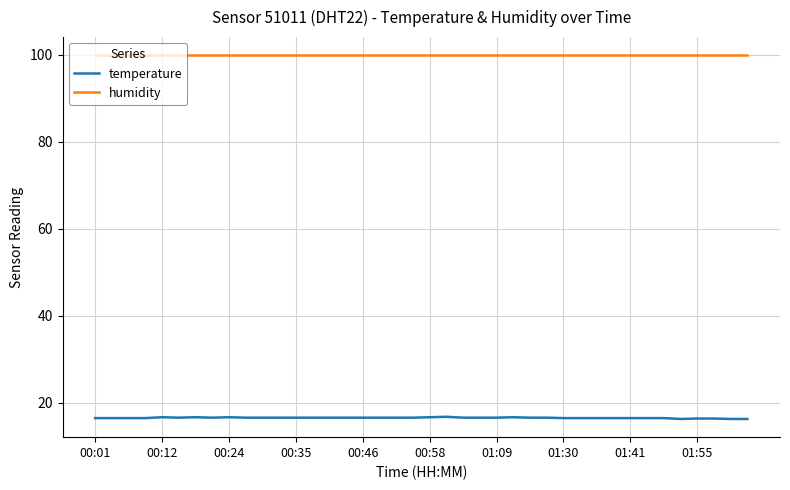

What is the lowest value of the temperature series?

16.3